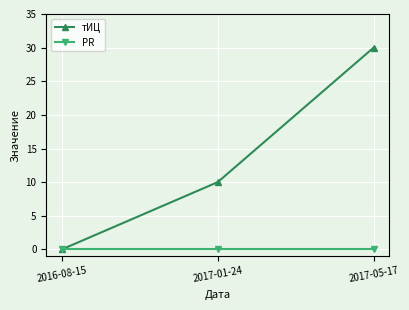

Is the value of тИЦ at 2017-05-17 greater than the value of PR at 2016-08-15?

Yes